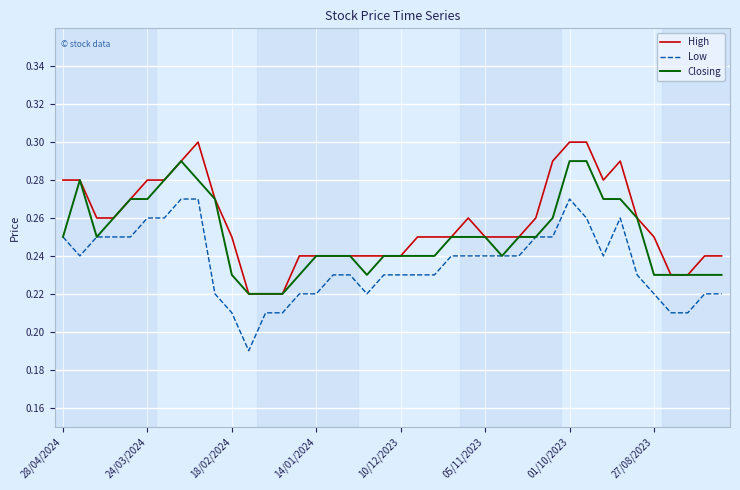

List the series in order of their overall mean, highest first.

High, Closing, Low